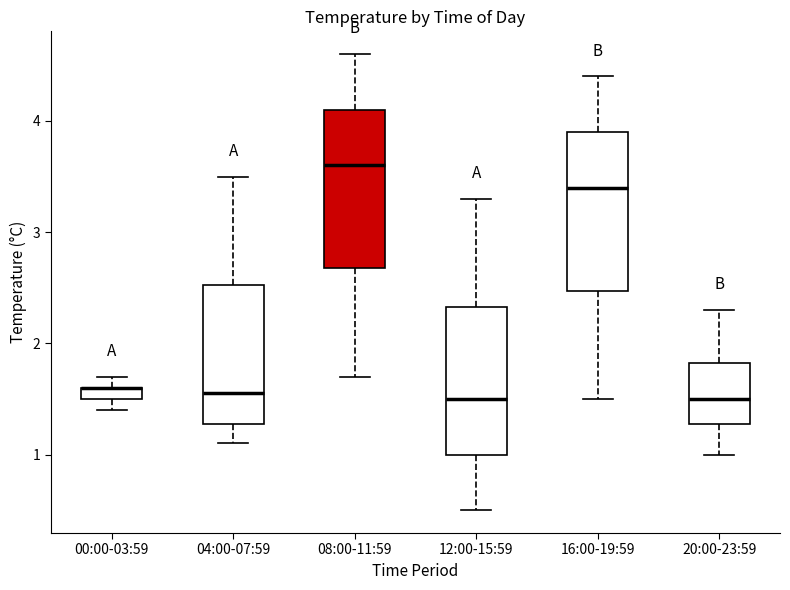

Where is the upper edge of the box for 12:00-15:59 on the y-axis? The values are not printed on the chart, so give them approximately, as read against the axis.

2.3